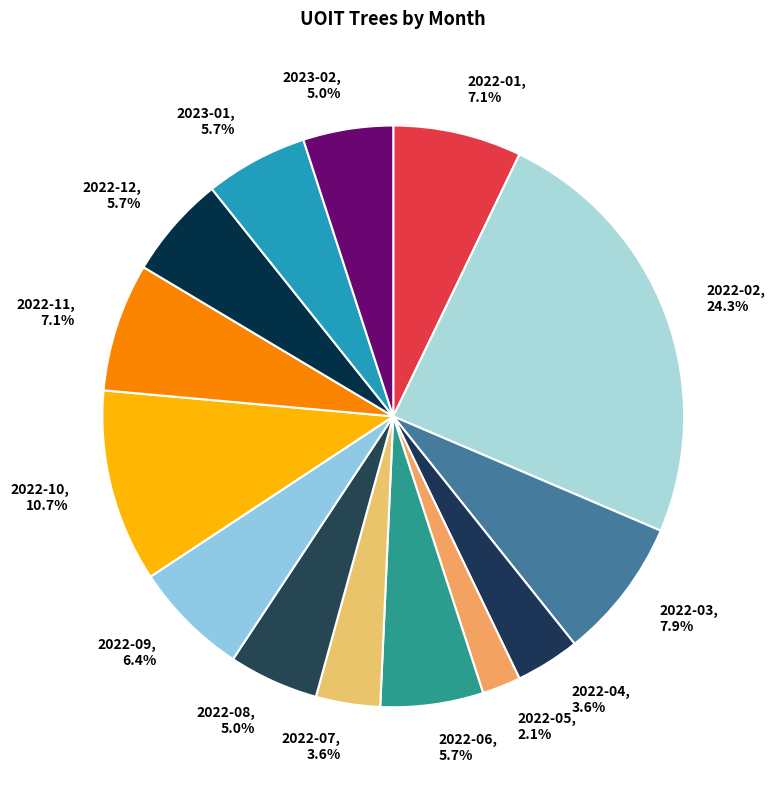

To the nearest percent, what portion does 2022-05 represent?

2%